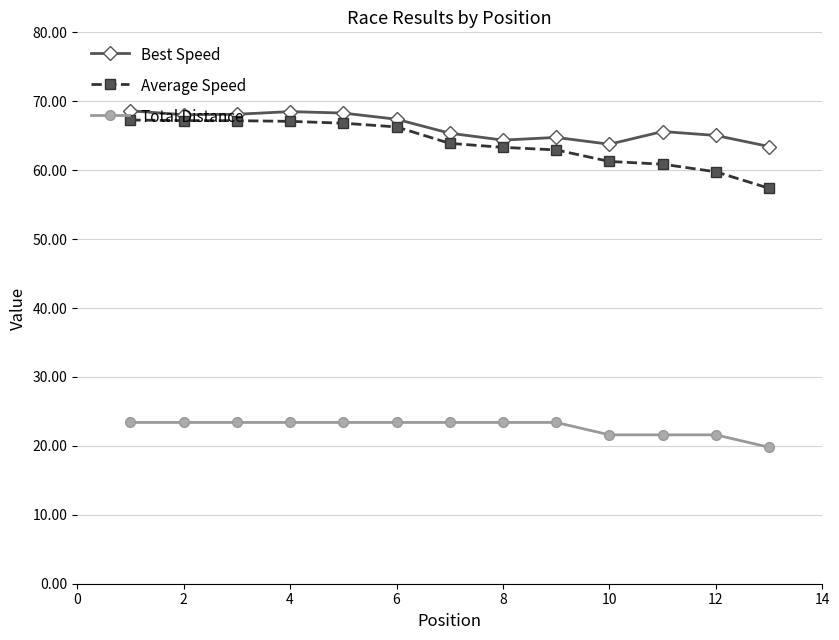

What is the smallest value displayed?

19.8